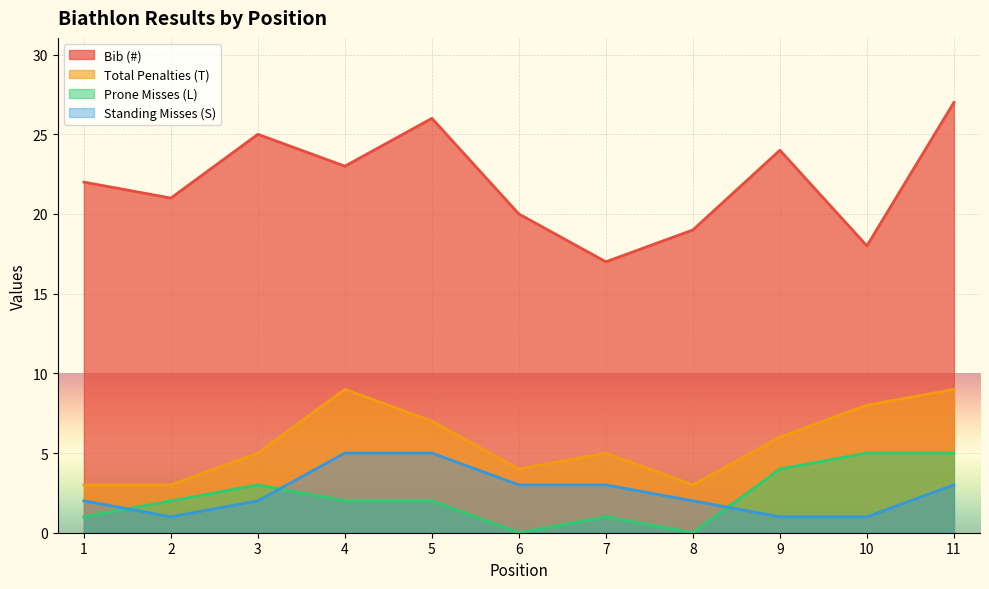

Reading left to right, list all the values displayed in this chart.

Bib (#): 22	21	25	23	26	20	17	19	24	18	27
Total Penalties (T): 3	3	5	9	7	4	5	3	6	8	9
Prone Misses (L): 1	2	3	2	2	0	1	0	4	5	5
Standing Misses (S): 2	1	2	5	5	3	3	2	1	1	3